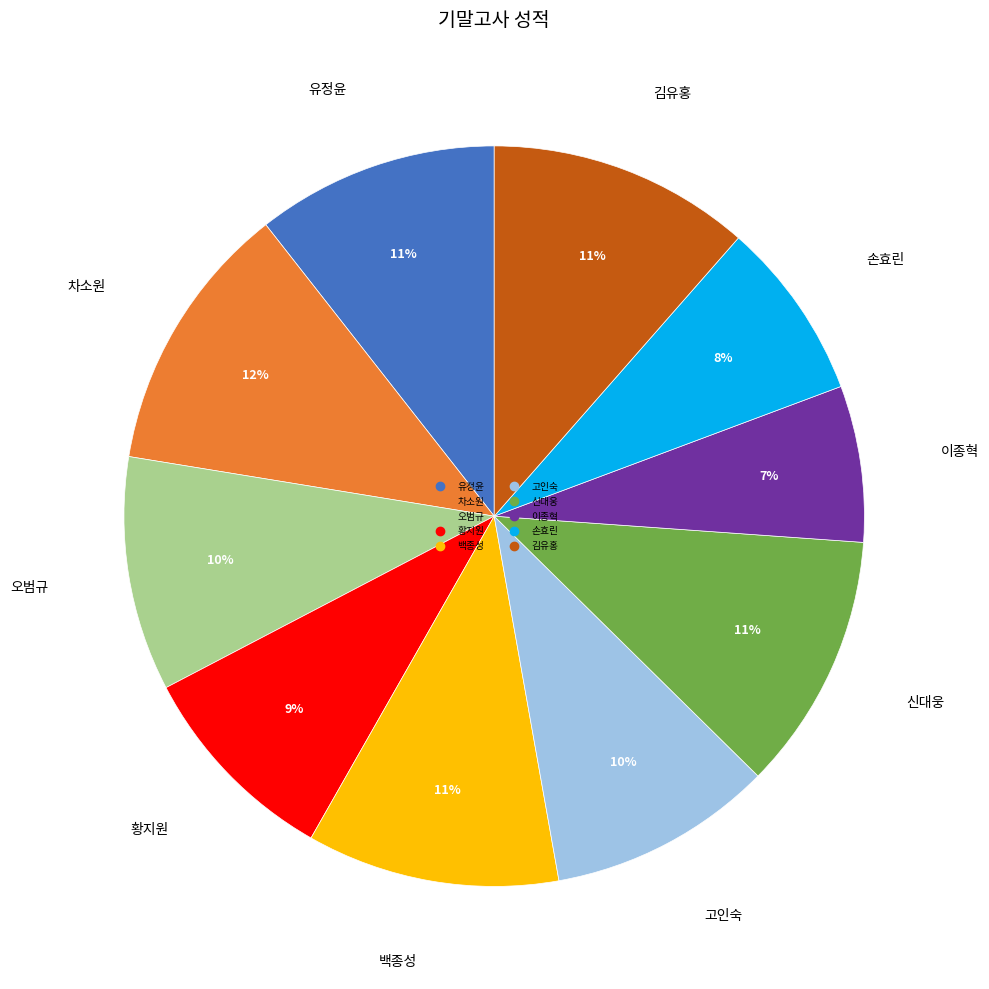

Is there any slice that represents more than half of the pie?

No